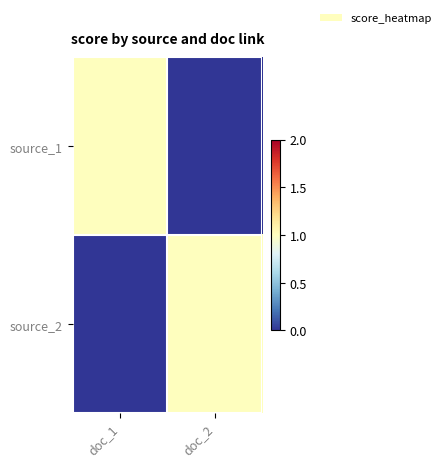

Which series changed the most between doc_1 and doc_2?

source_1